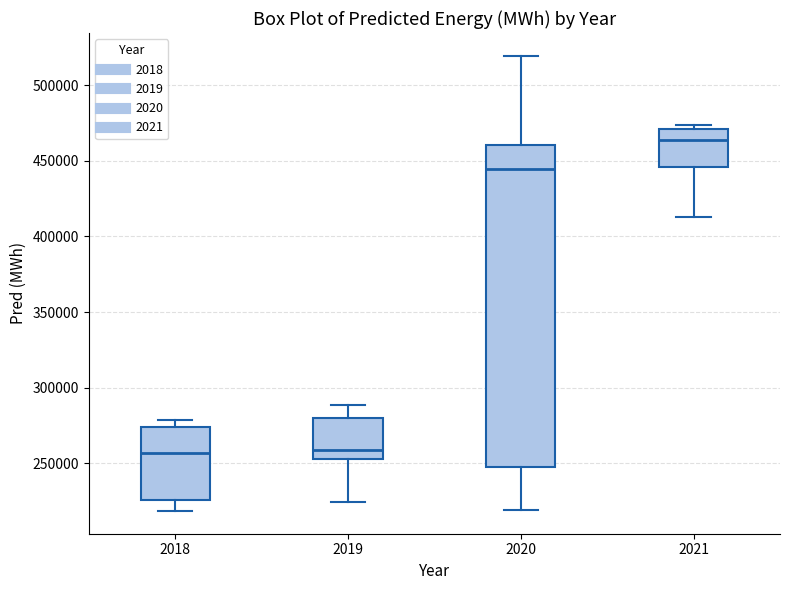

Which box is the tallest, from its lower edge to its upper edge?

2020